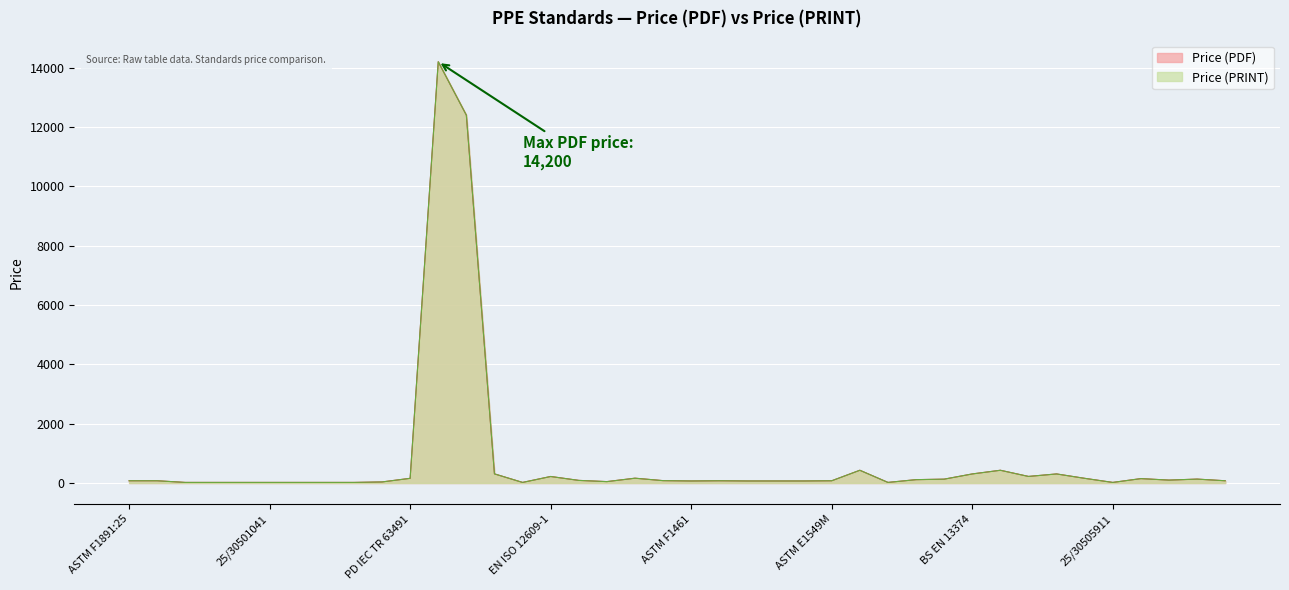

What is the average value of the Price (PRINT) series?

775.7